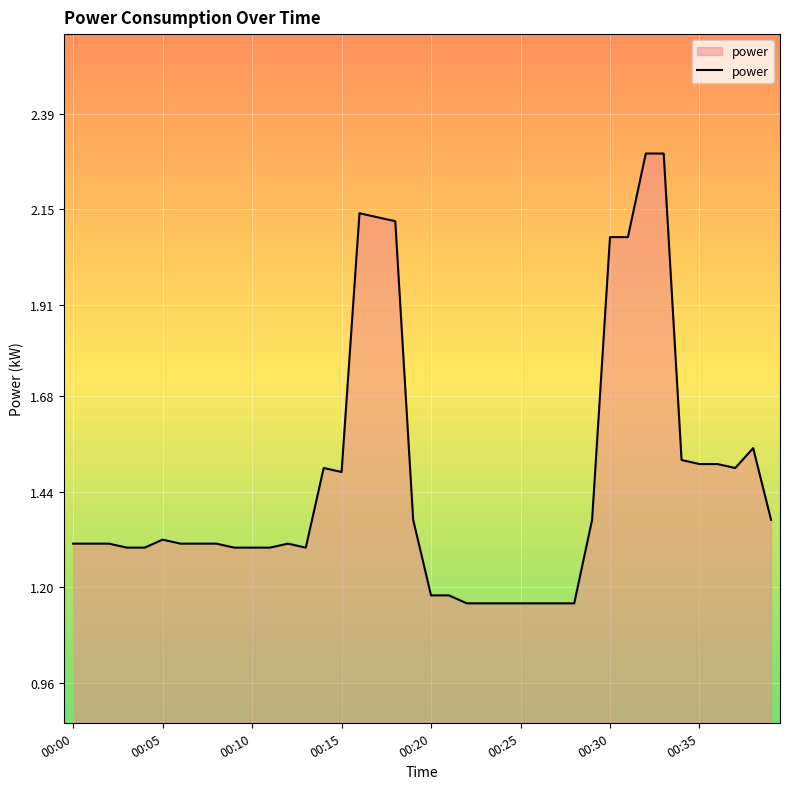

What is the difference between the maximum and minimum values?

1.1